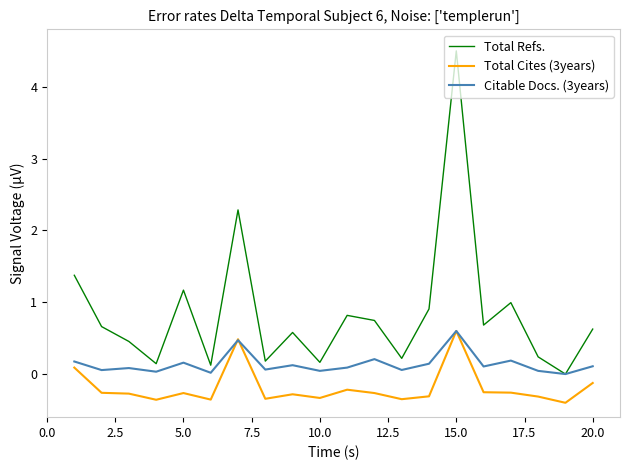

True or false: Total Refs. and Total Cites (3years) cross at least once.

False